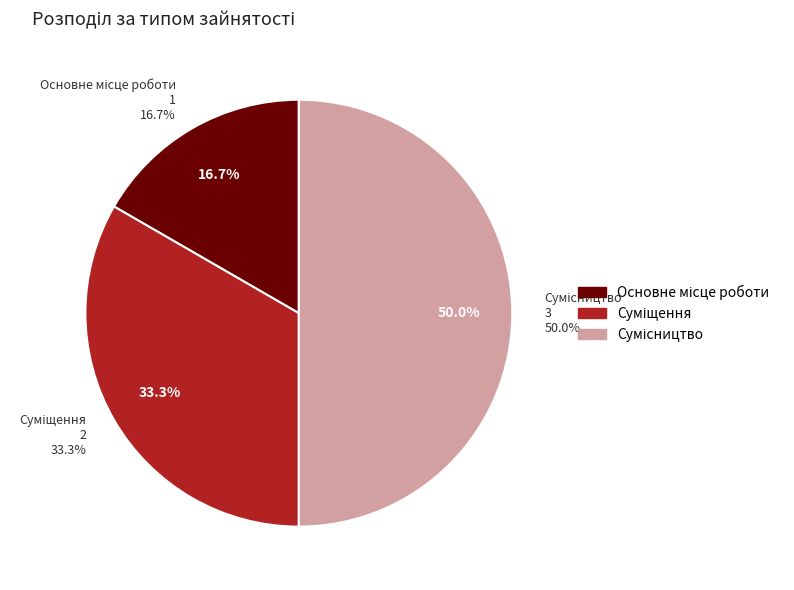

How many segments does this pie chart have?

3